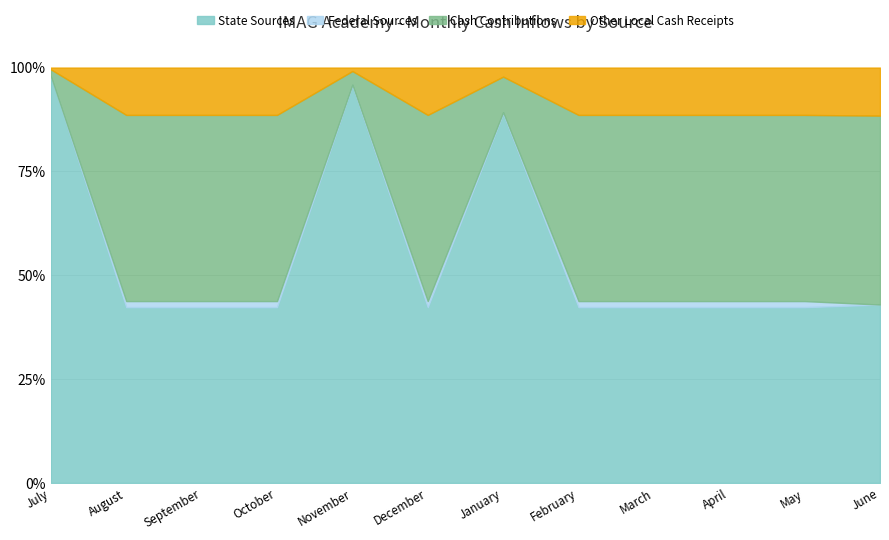

Reading left to right, transcribe all the data shown in this chart.

State Sources: 794197.0	12997.0	12997.0	12997.0	403597.0	12997.0	143197.0	12997.0	12997.0	12997.0	12997.0	12997.0
Federal Sources: 0.0	451.4	451.4	451.4	451.4	451.4	451.4	451.4	451.4	451.4	451.4	0.0
Cash Contributions: 13766.7	13766.7	13766.7	13766.7	13766.7	13766.7	13766.7	13766.7	13766.7	13766.7	13766.7	13766.7
Other Local Cash Receipts: 3500.0	3500.0	3500.0	3500.0	3500.0	3500.0	3500.0	3500.0	3500.0	3500.0	3500.0	3500.0